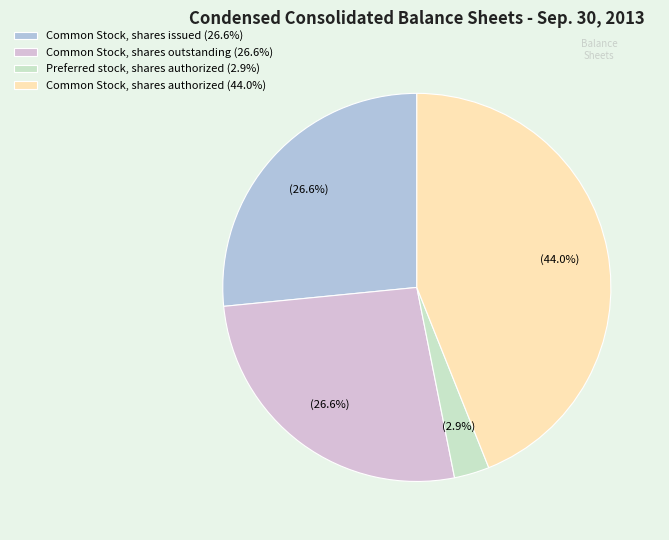

Is the sum of Common Stock, shares issued (26.6%) and Common Stock, shares outstanding (26.6%) greater than half?

Yes